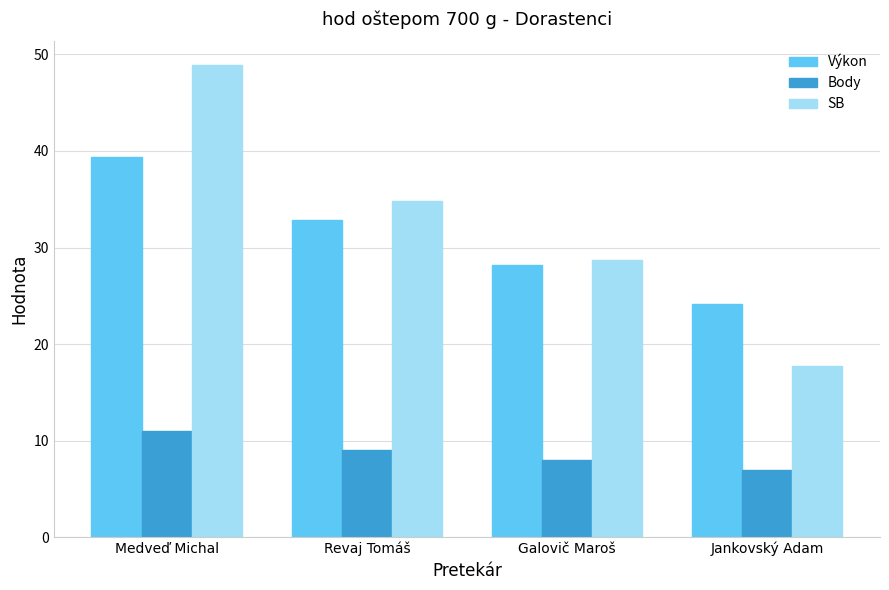

Which series changed the most between Galovič Maroš and Jankovský Adam?

SB